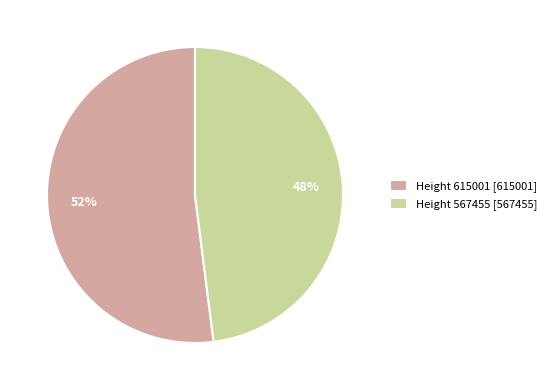

Between Height 615001 [615001] and Height 567455 [567455], which is larger?

Height 615001 [615001]